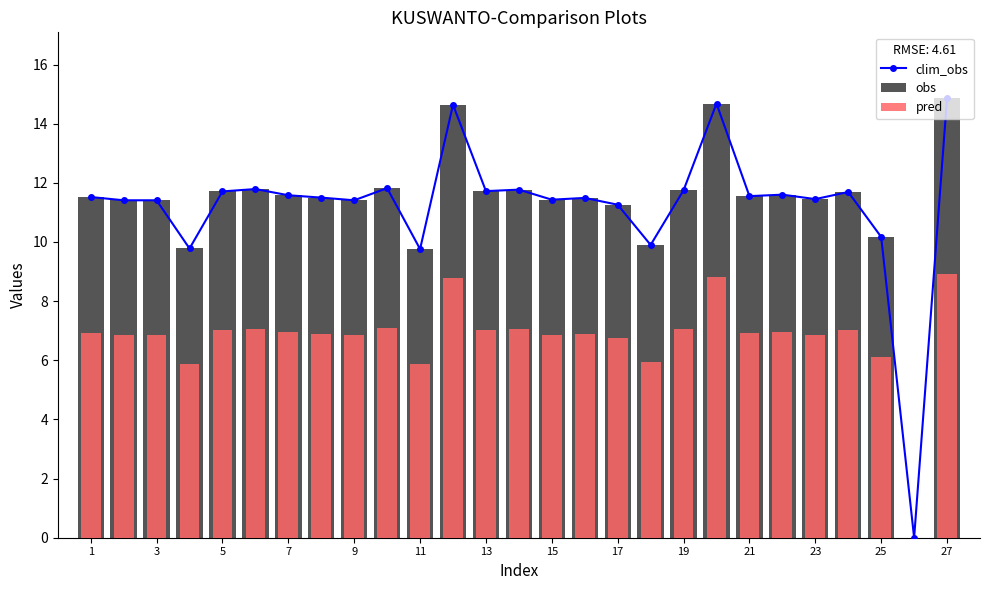

Which series changed the most between 15 and 18?

clim_obs